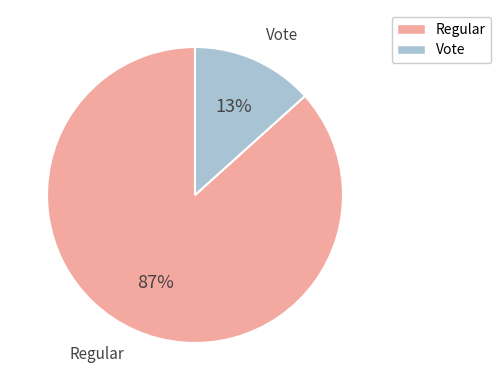

Which category accounts for the majority?

Regular